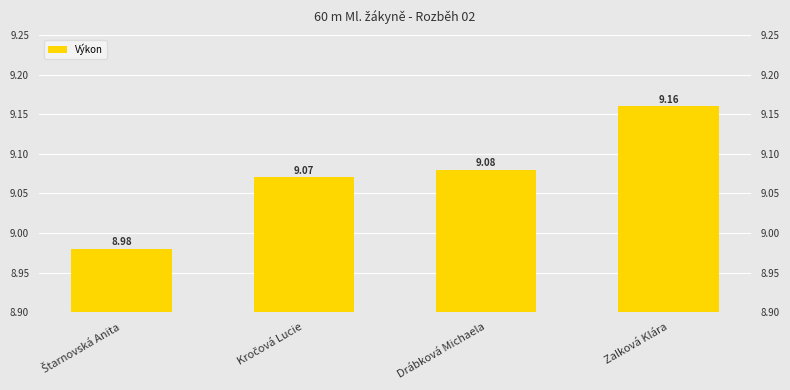

At which label does the data first exceed 9?

Kročová Lucie